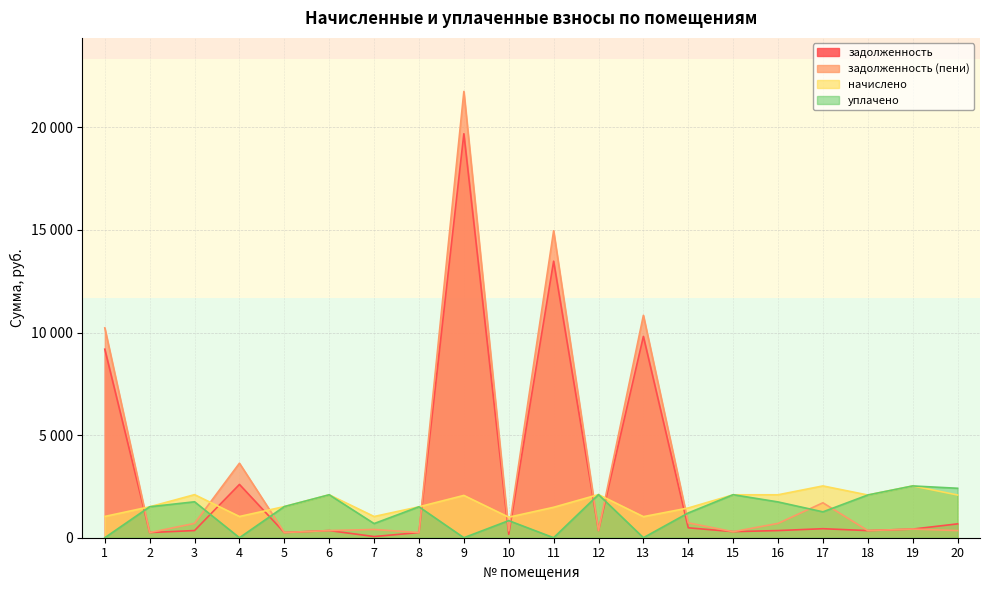

How many times do задолженность (пени) and уплачено cross each other?

11